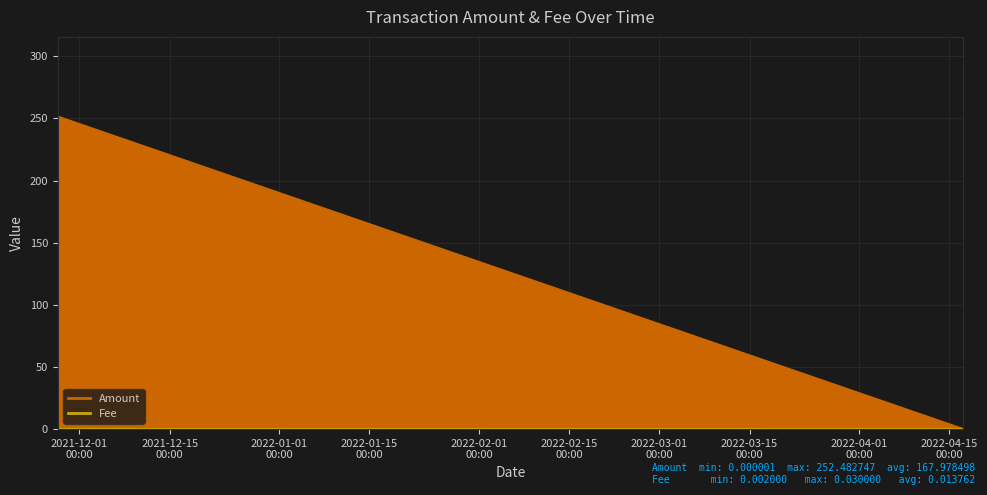

What is the label of the 2nd point from the right?

2021-11-27 15:51:00